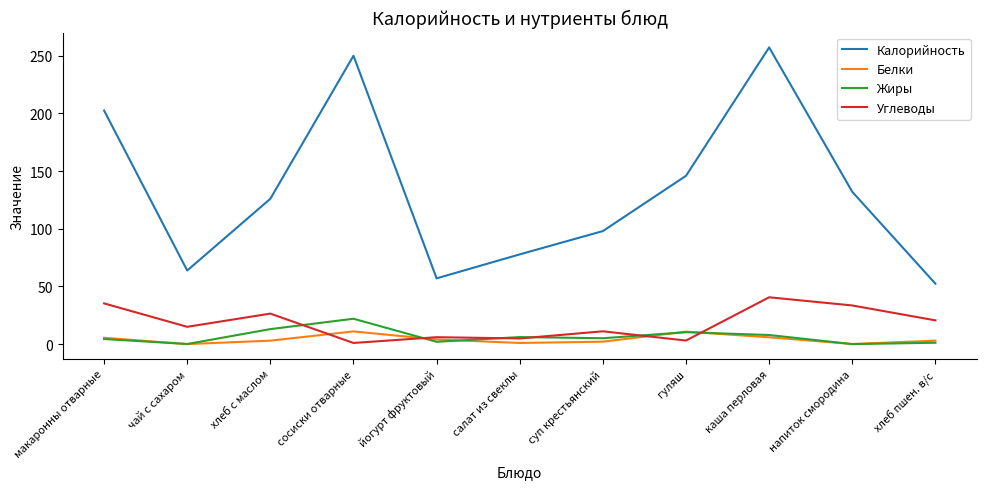

At how many categories does at least one series exceed 18?

11